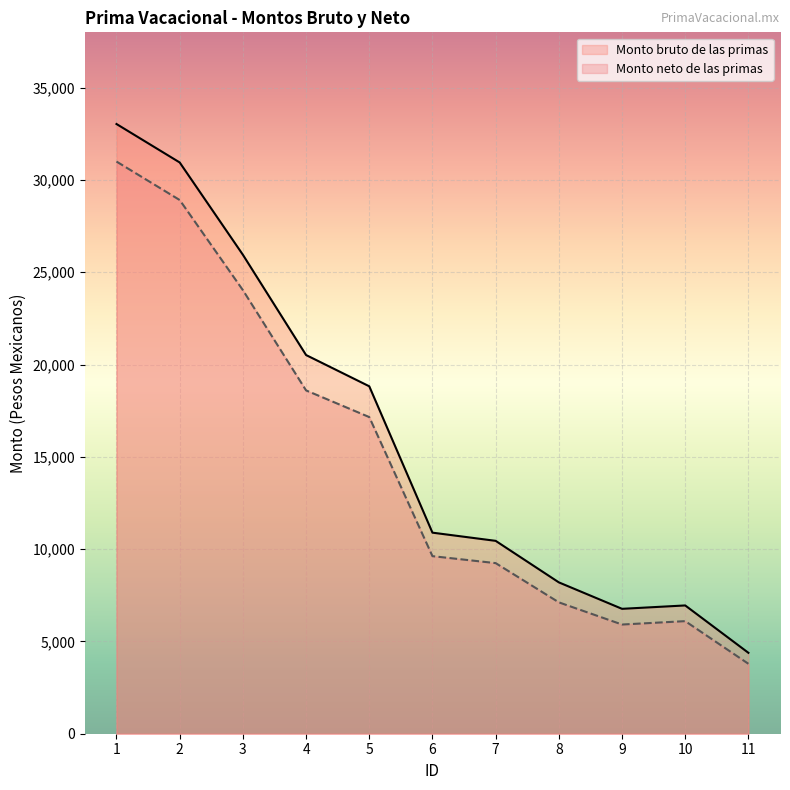

Is it true that Monto neto de las primas equals 6099.1 at 10?

True